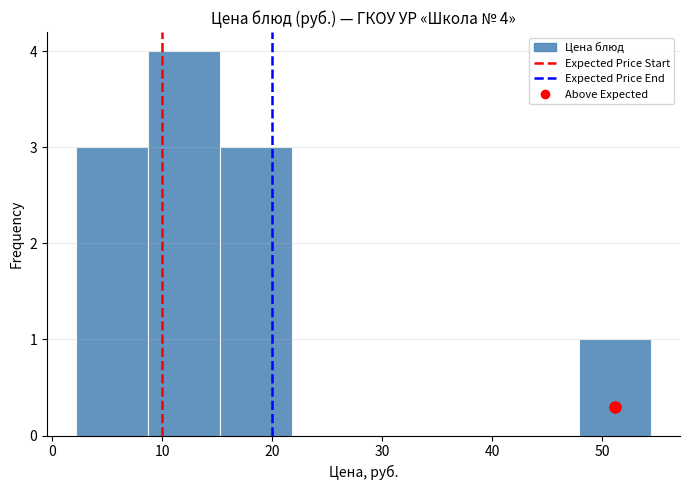

Which range on the x-axis has the tallest bar?

9 to 15